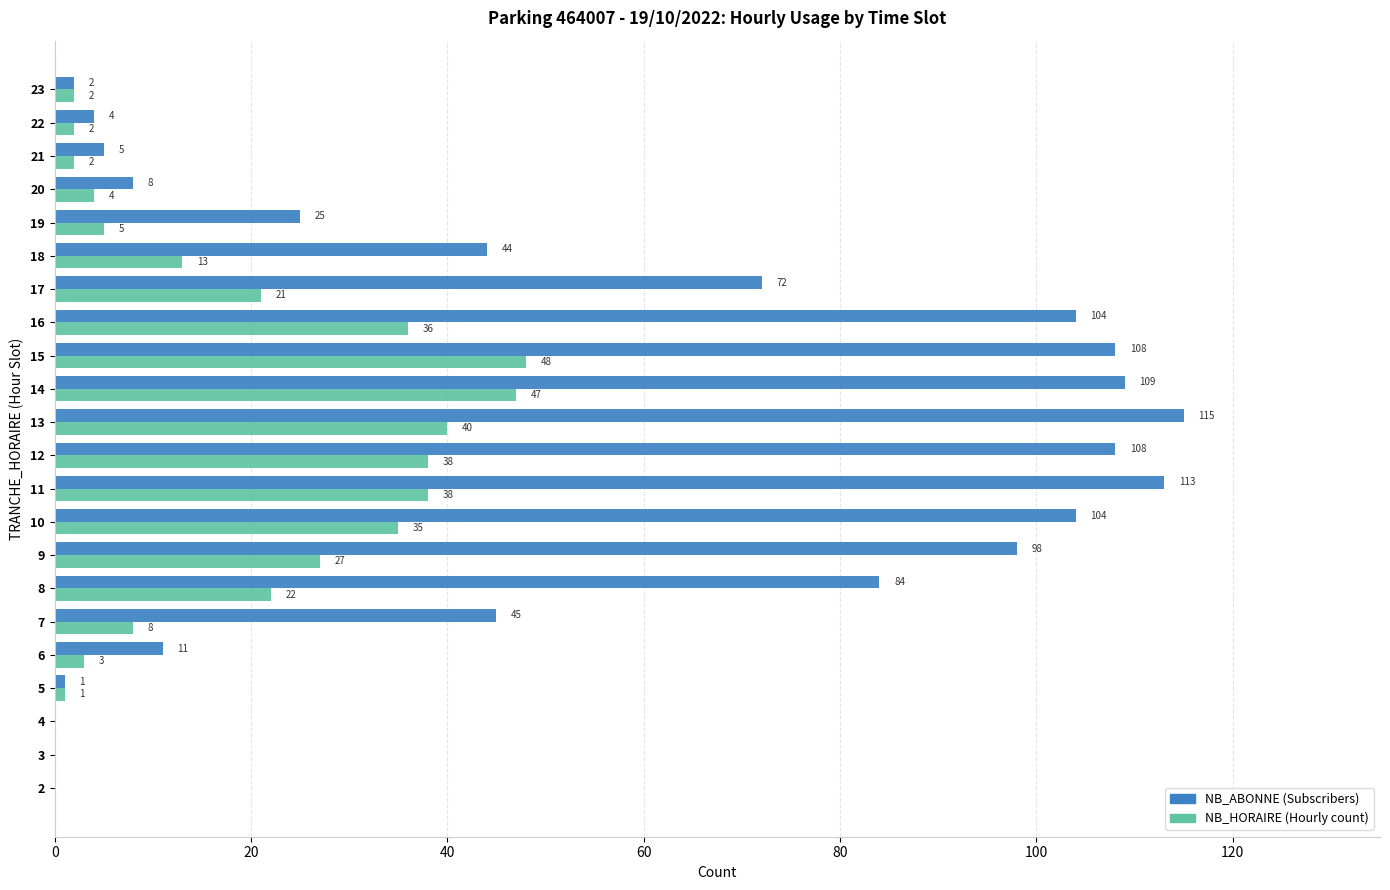

What is the total value across all series at 11?

151